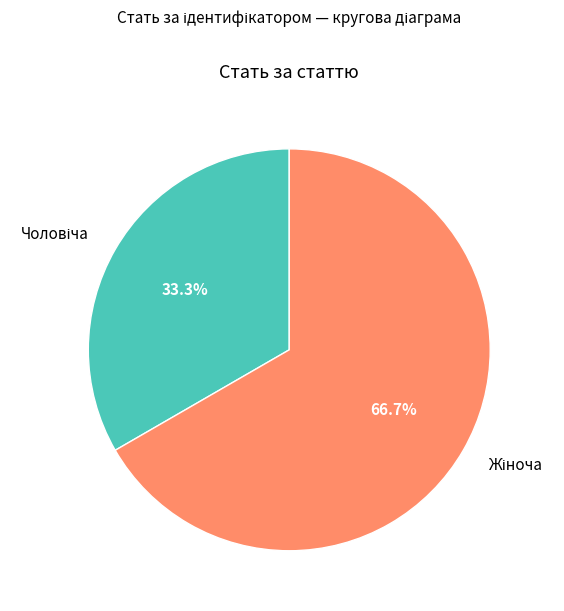

To the nearest percent, what is the average slice percentage?

50%